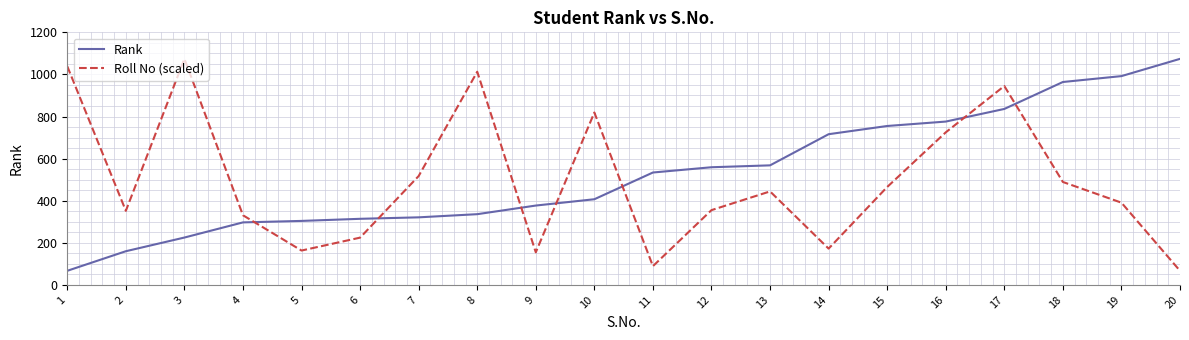

What is the maximum value for Rank?

1074.0